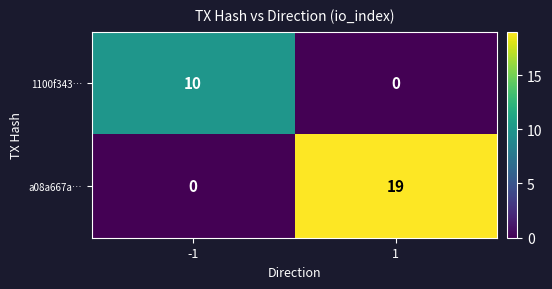

At -1, list the series in order from largest to smallest.

1100f343…, a08a667a…